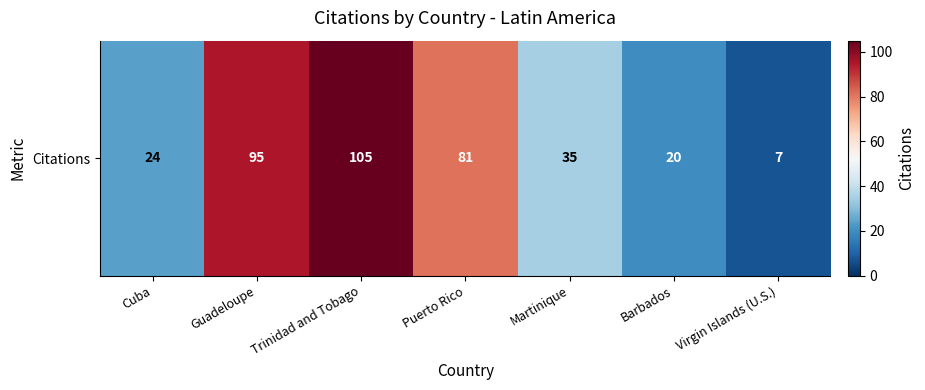

Is it true that the value at Martinique is 19?

False